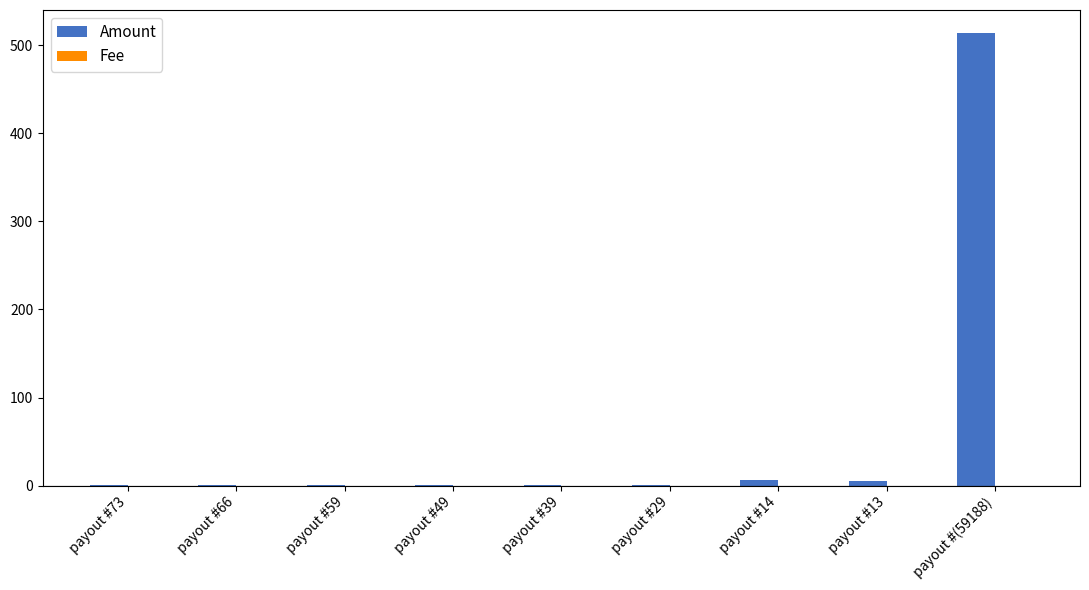

The Amount series shows 1.0 at payout #59. True or false?

True